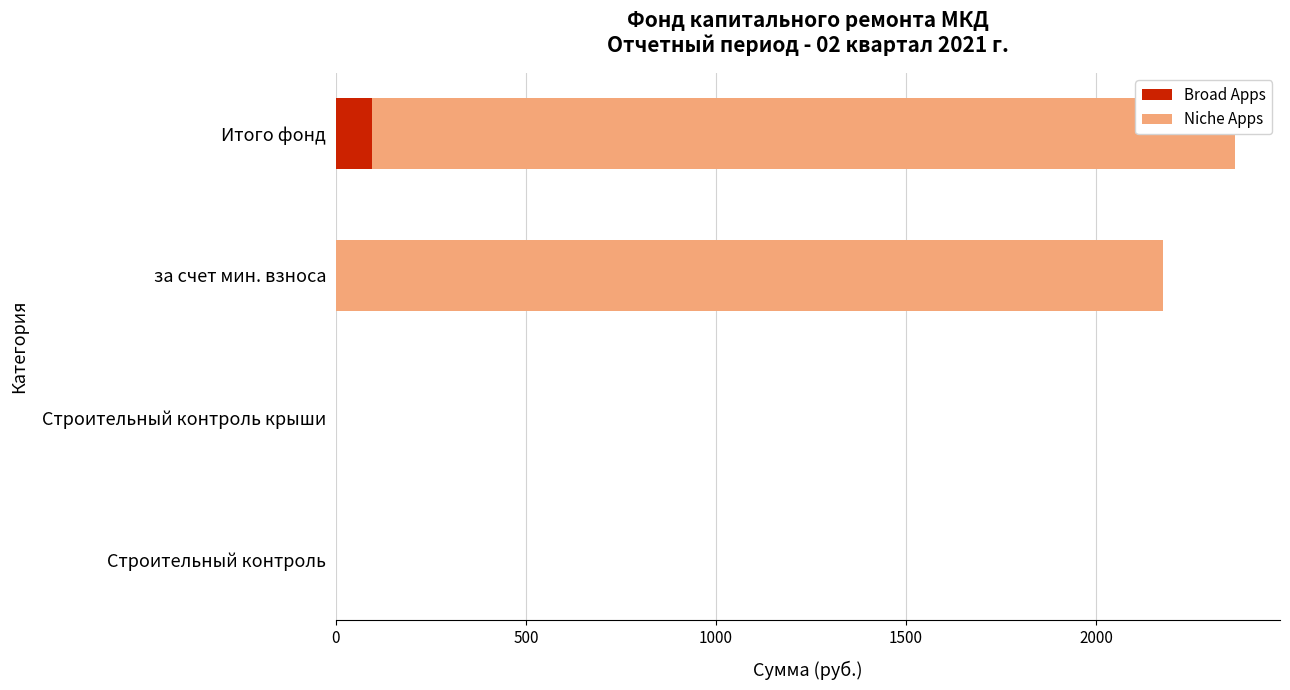

Rank the series by their average value, from lowest to highest.

Broad Apps, Niche Apps